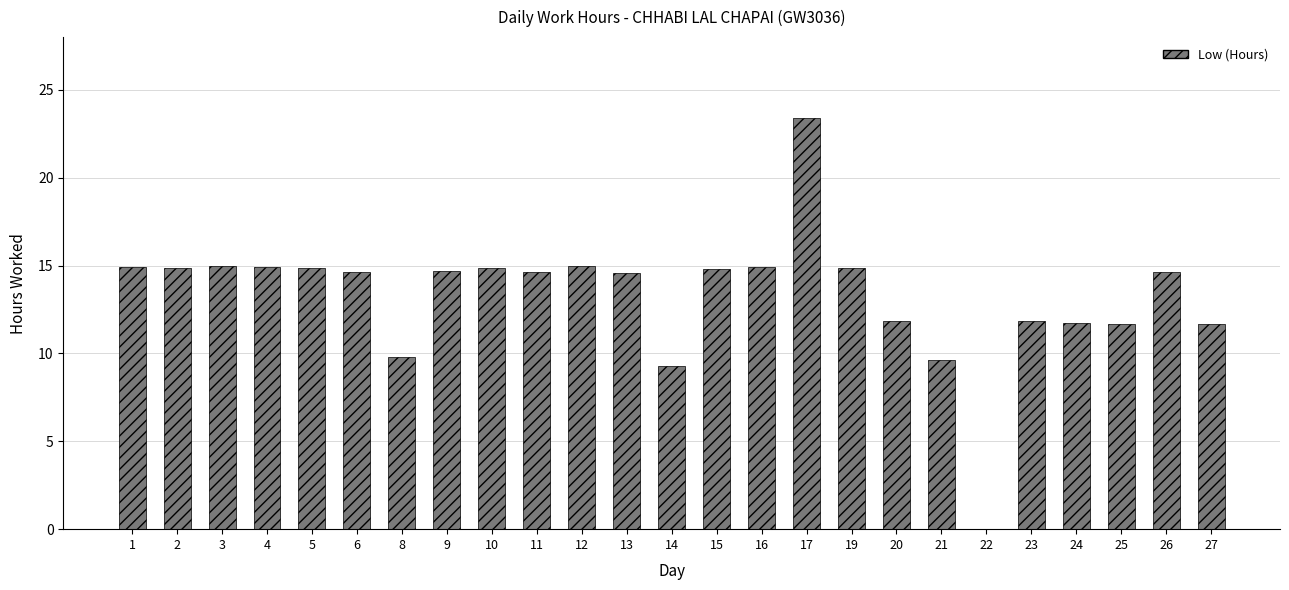

Are the bars horizontal?

No